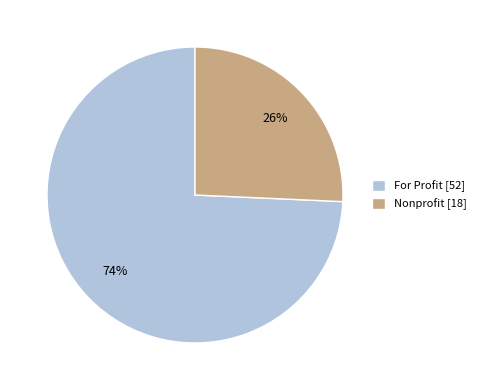

Which has a higher value, Nonprofit [18] or For Profit [52]?

For Profit [52]